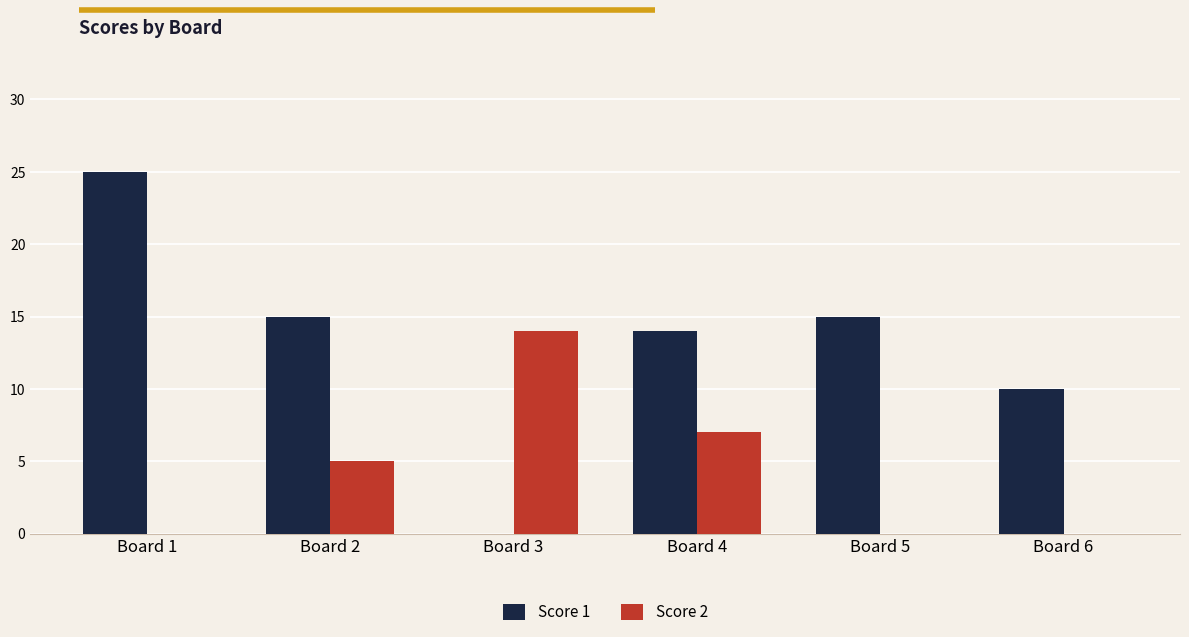

Is the value of Score 1 at Board 3 greater than the value of Score 2 at Board 4?

No